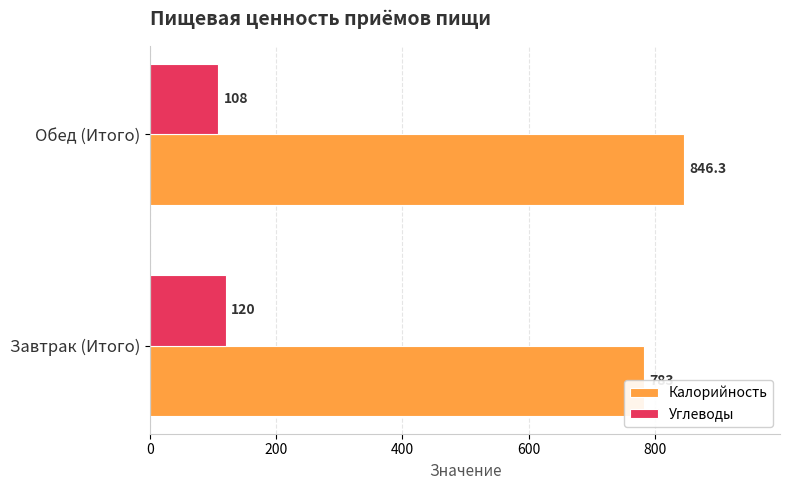

Which series has the largest range (max minus min)?

Калорийность